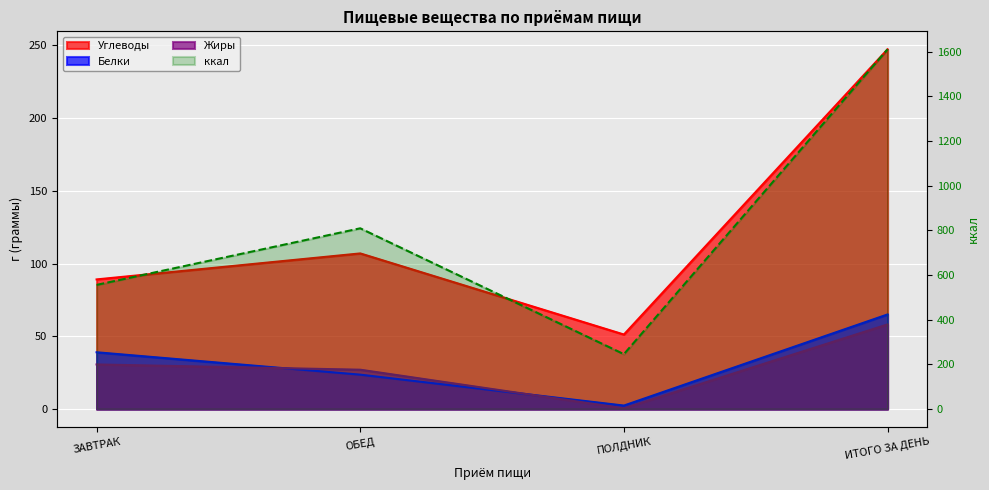

How many points are lower than both their immediate neighbors (excluding endpoints)?

1